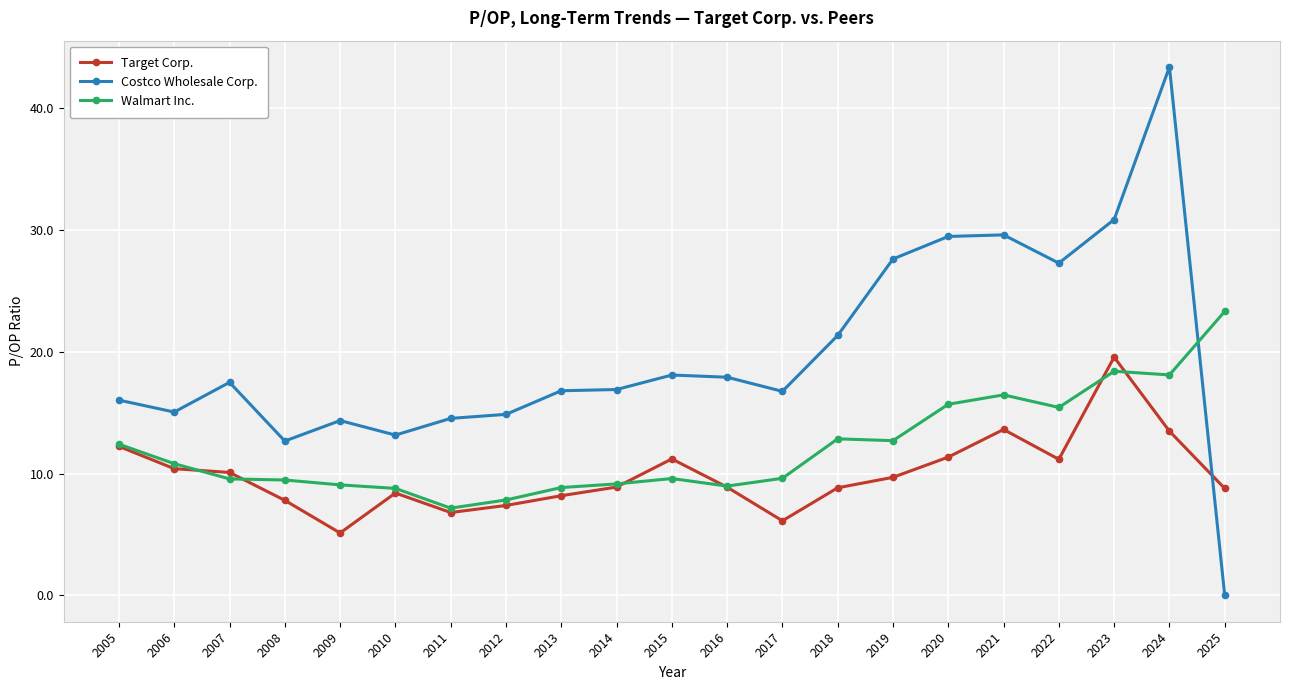

Read the Target Corp. value at 2021.

13.6